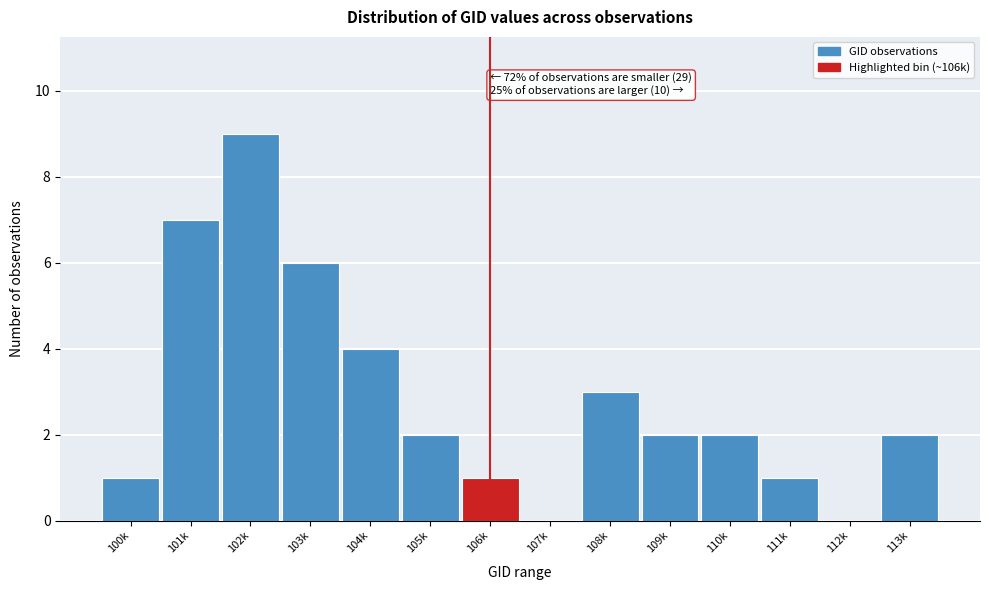

Reading right to left, what are all the values shown in this chart?

113k=2	112k=0	111k=1	110k=2	109k=2	108k=3	107k=0	106k=1	105k=2	104k=4	103k=6	102k=9	101k=7	100k=1